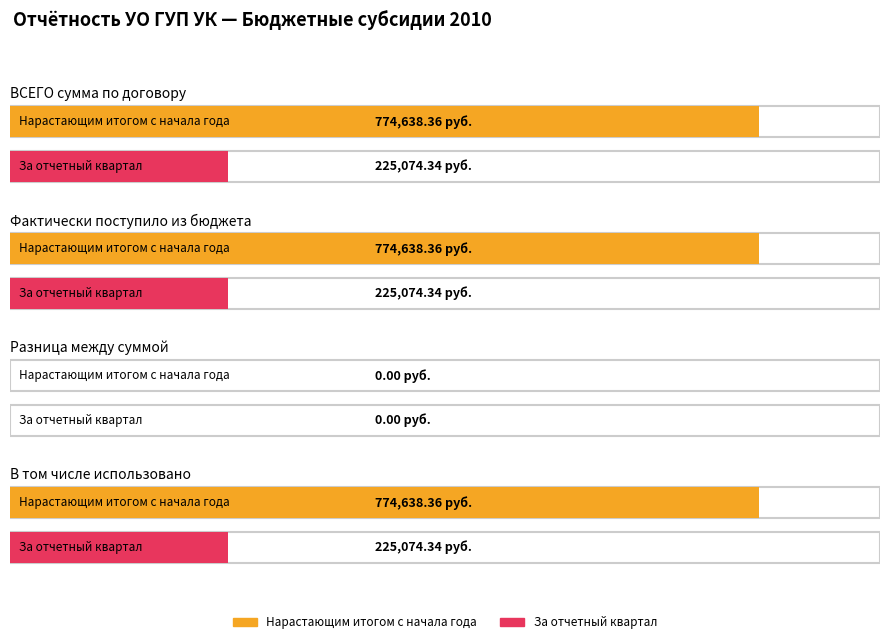

What is the maximum value for За отчетный квартал?

225074.3